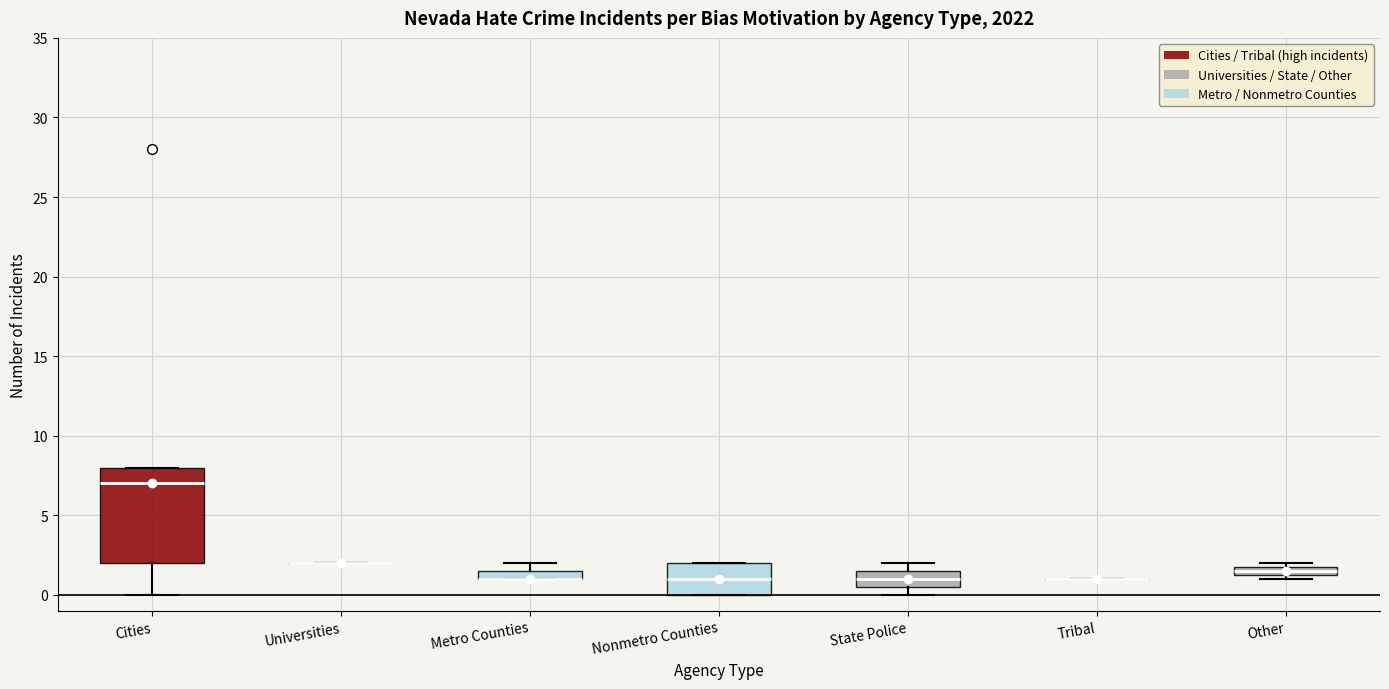

Comparing the boxes themselves (not the whiskers), which one is the tallest?

Cities